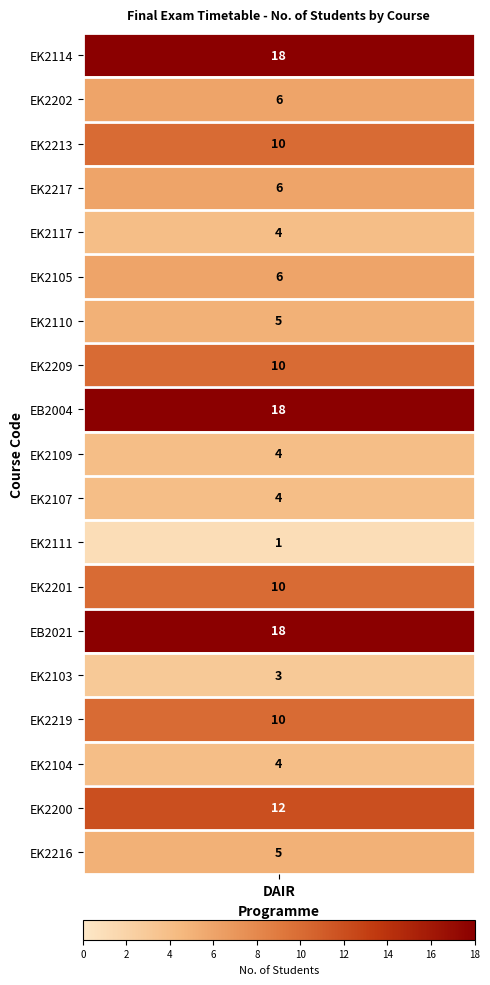

Where does the data first go above 6?

EK2114